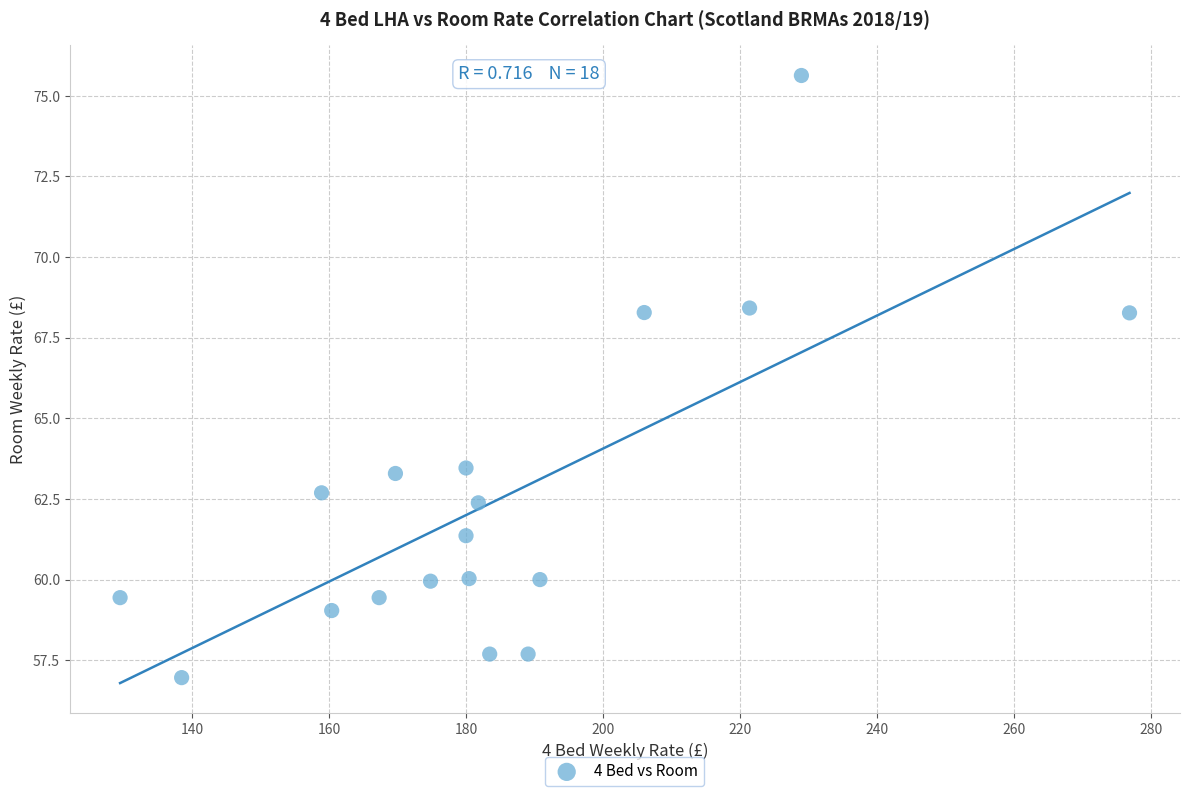

What is the range of X values (max minus min)?

147.5